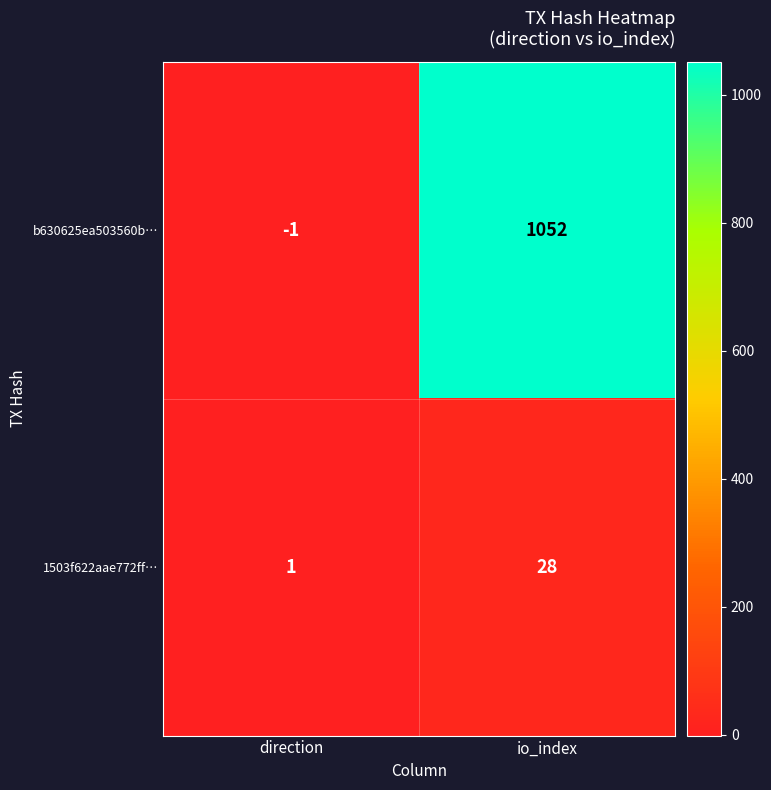

List the series in order of their overall mean, highest first.

b630625ea503560b…, 1503f622aae772ff…